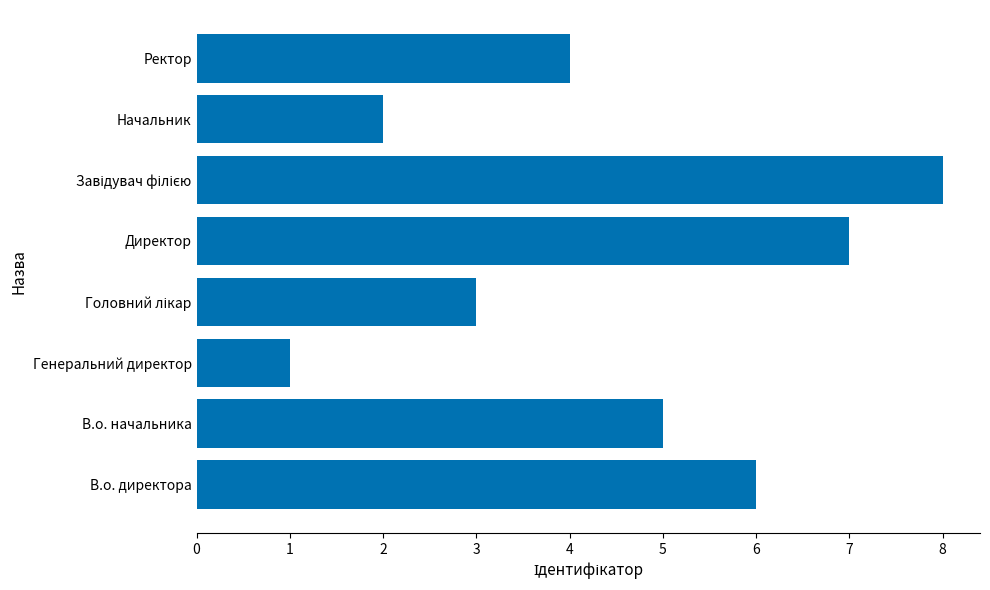

The chart shows a value of 10 at В.о. директора. True or false?

False